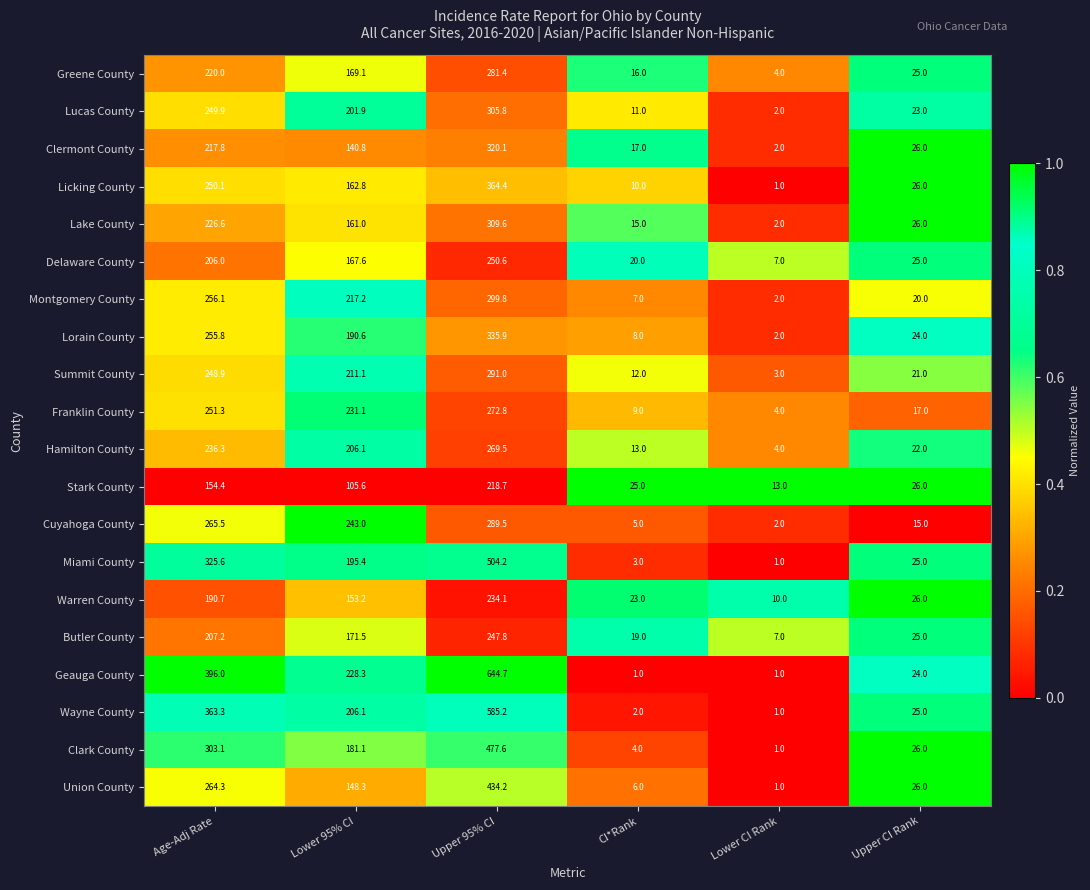

What is the sum of all Clermont County values?

723.7